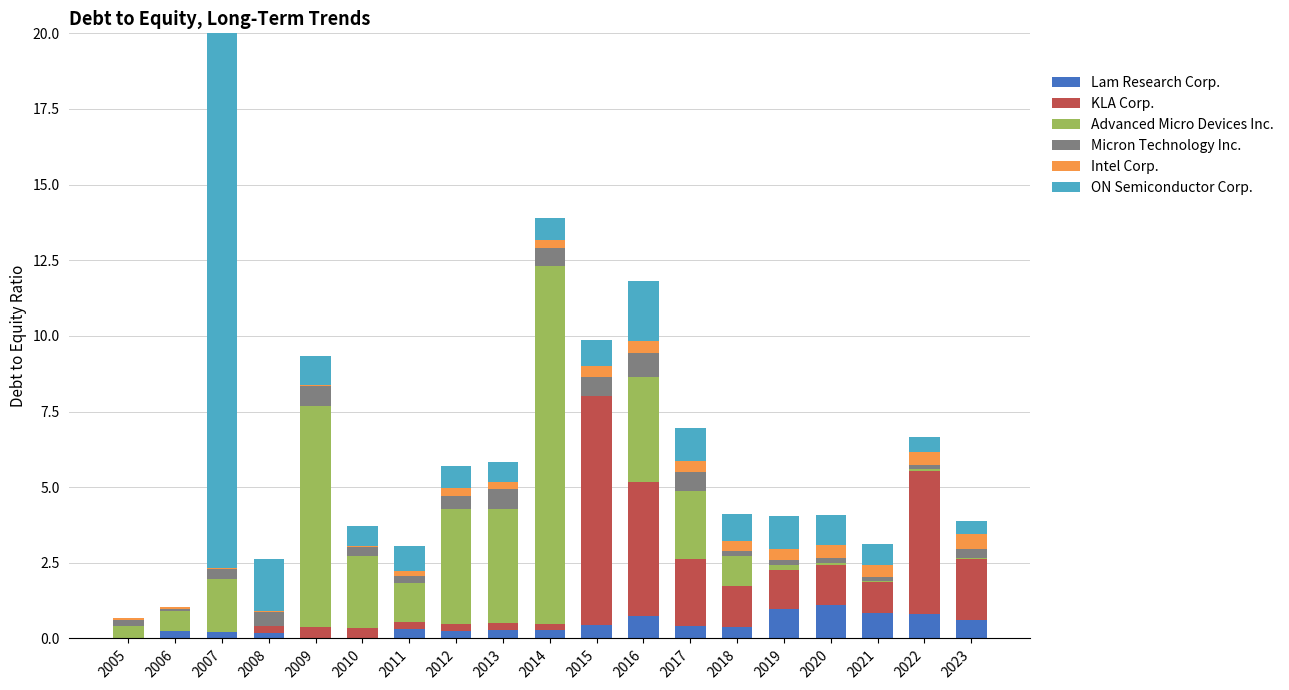

Which category has the highest value in the KLA Corp. series?

2015